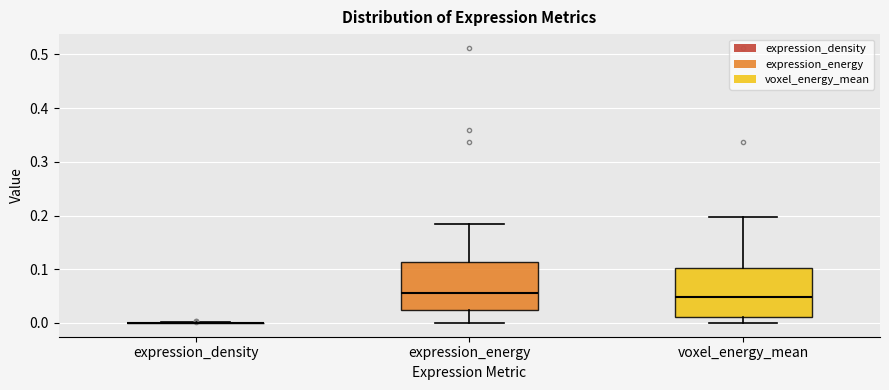

Reading left to right, transcribe this box plot: for each box, give where its median line is, the range the box spans, and where its two whiskers end, as read against the y-axis. The values are not printed on the chart, so give them approximately, as read against the axis.

expression_density: box collapsed to a line at 0.00, whiskers 0.00 to 0.00
expression_energy: median 0.06, box 0.02 to 0.11, whiskers 0.00 to 0.18
voxel_energy_mean: median 0.05, box 0.01 to 0.10, whiskers 0.00 to 0.20